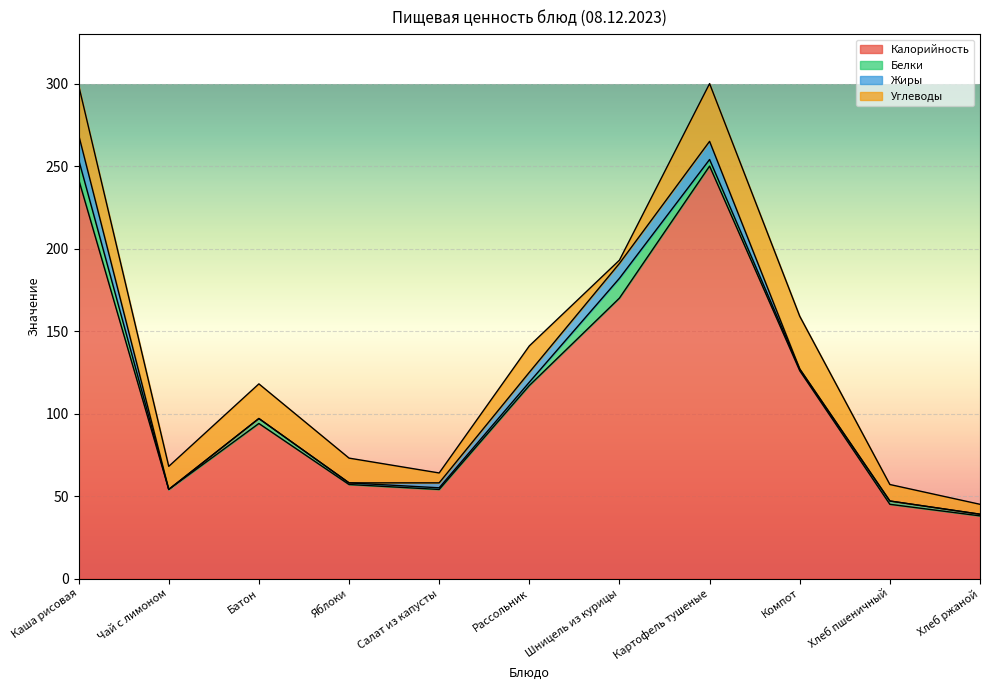

What is the label of the 6th point from the right?

Рассольник